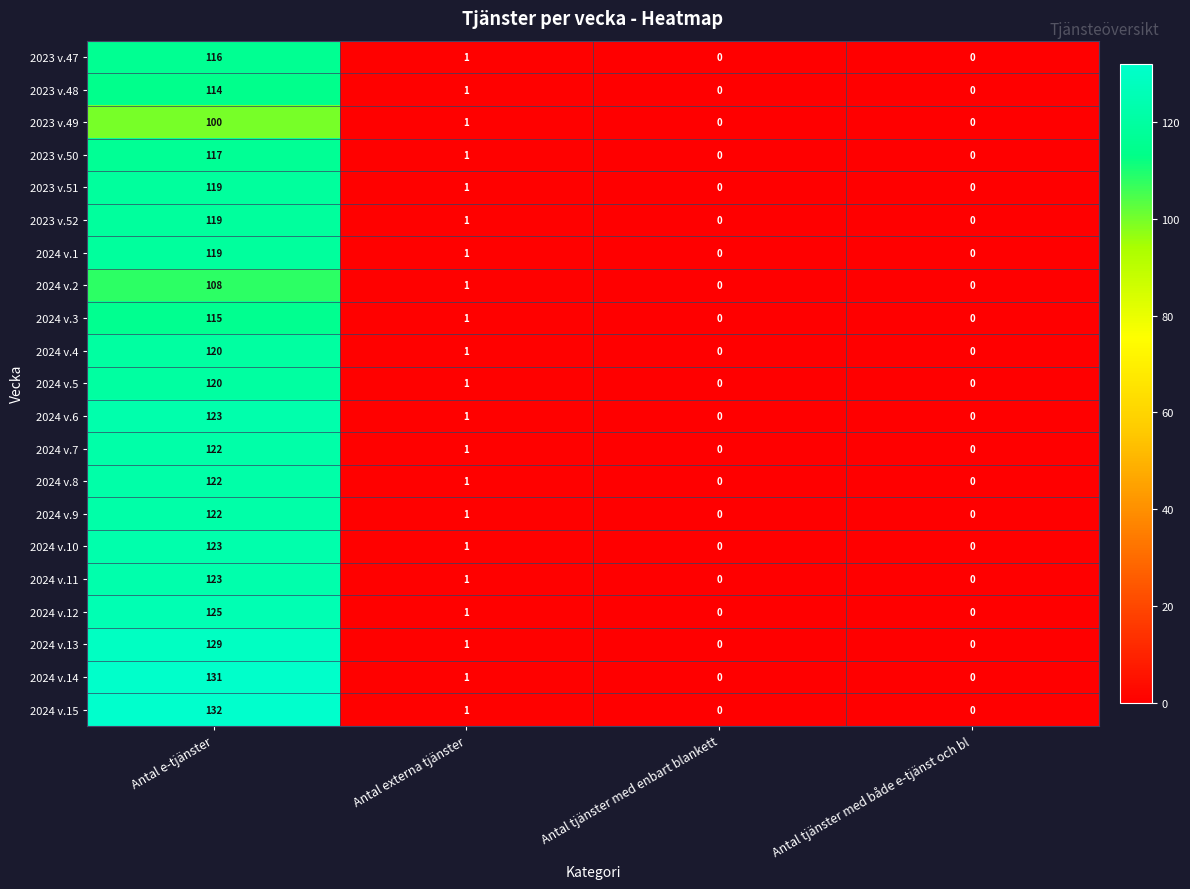

The value of 2023 v.49 at Antal e-tjänster is 100. True or false?

True